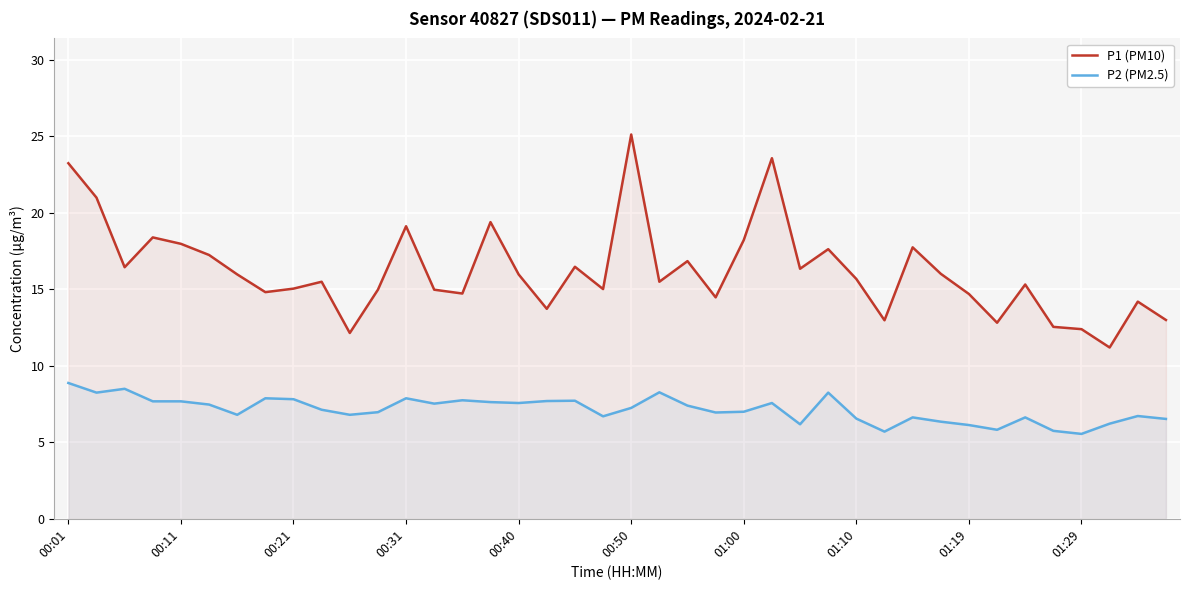

How many data points in P2 (PM2.5) are above 7?

21